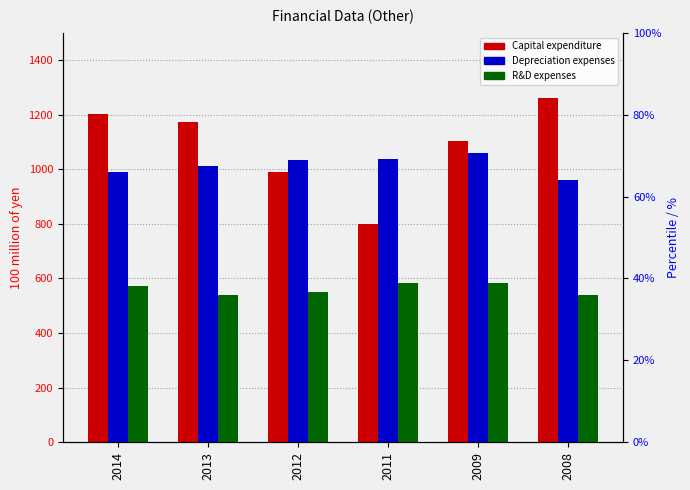

Which label corresponds to the smallest value in the chart?

2008